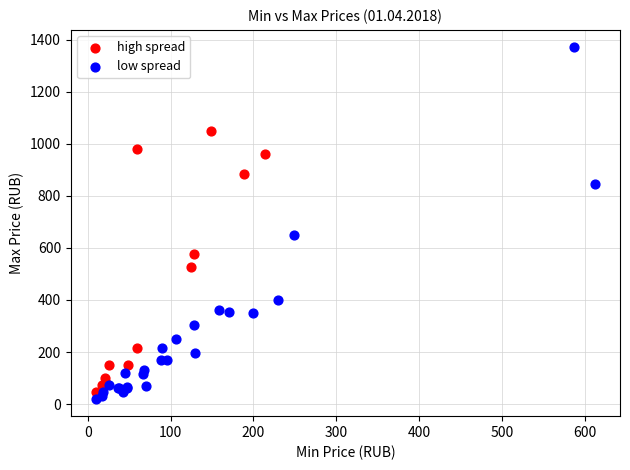

Which series contains the highest Y value?

low spread